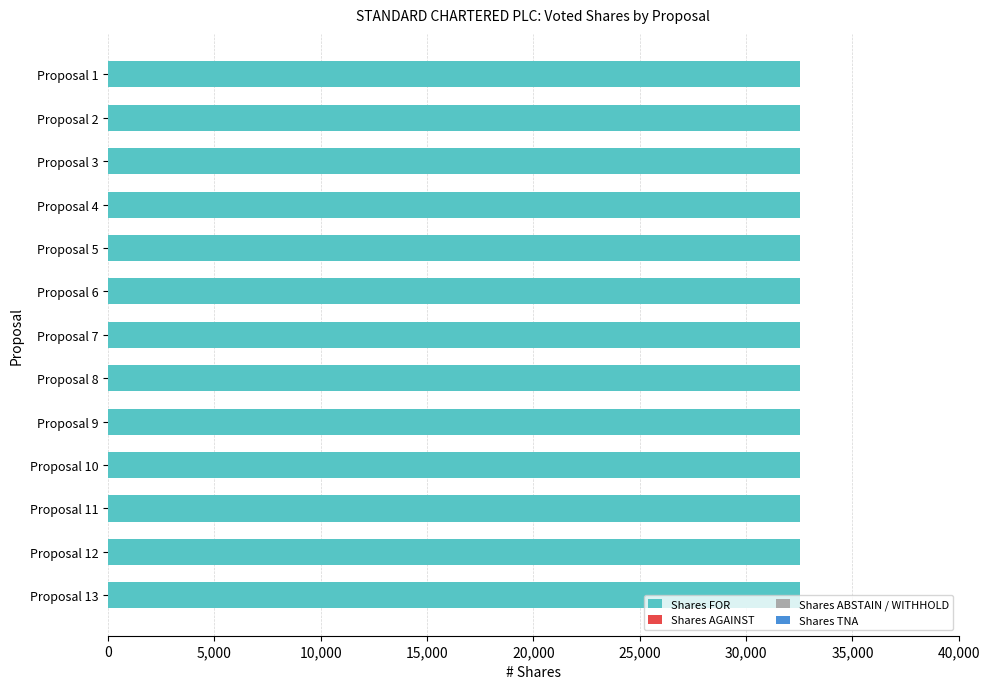

Which label corresponds to the smallest value in the chart?

Proposal 1